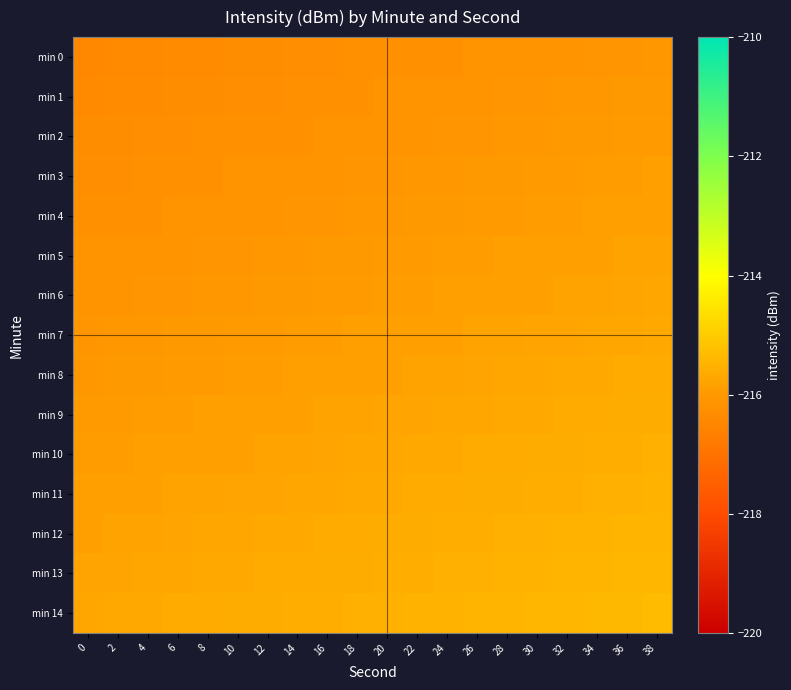

Reading left to right, what are all the values shown in this chart?

min 0: 0=-216.4	2=-216.4	4=-216.4	6=-216.4	8=-216.3	10=-216.3	12=-216.3	14=-216.3	16=-216.3	18=-216.2	20=-216.2	22=-216.2	24=-216.2	26=-216.2	28=-216.1	30=-216.1	32=-216.1	34=-216.1	36=-216.1	38=-216.0
min 1: 0=-216.4	2=-216.4	4=-216.3	6=-216.3	8=-216.3	10=-216.3	12=-216.3	14=-216.2	16=-216.2	18=-216.2	20=-216.2	22=-216.2	24=-216.1	26=-216.1	28=-216.1	30=-216.1	32=-216.1	34=-216.0	36=-216.0	38=-216.0
min 2: 0=-216.3	2=-216.3	4=-216.3	6=-216.3	8=-216.2	10=-216.2	12=-216.2	14=-216.2	16=-216.2	18=-216.1	20=-216.1	22=-216.1	24=-216.1	26=-216.1	28=-216.0	30=-216.0	32=-216.0	34=-216.0	36=-216.0	38=-215.9
min 3: 0=-216.3	2=-216.3	4=-216.2	6=-216.2	8=-216.2	10=-216.2	12=-216.2	14=-216.1	16=-216.1	18=-216.1	20=-216.1	22=-216.1	24=-216.0	26=-216.0	28=-216.0	30=-216.0	32=-216.0	34=-215.9	36=-215.9	38=-215.9
min 4: 0=-216.2	2=-216.2	4=-216.2	6=-216.2	8=-216.1	10=-216.1	12=-216.1	14=-216.1	16=-216.1	18=-216.0	20=-216.0	22=-216.0	24=-216.0	26=-216.0	28=-215.9	30=-215.9	32=-215.9	34=-215.9	36=-215.9	38=-215.8
min 5: 0=-216.2	2=-216.2	4=-216.1	6=-216.1	8=-216.1	10=-216.1	12=-216.1	14=-216.0	16=-216.0	18=-216.0	20=-216.0	22=-216.0	24=-215.9	26=-215.9	28=-215.9	30=-215.9	32=-215.9	34=-215.8	36=-215.8	38=-215.8
min 6: 0=-216.1	2=-216.1	4=-216.1	6=-216.1	8=-216.0	10=-216.0	12=-216.0	14=-216.0	16=-216.0	18=-215.9	20=-215.9	22=-215.9	24=-215.9	26=-215.9	28=-215.8	30=-215.8	32=-215.8	34=-215.8	36=-215.8	38=-215.7
min 7: 0=-216.1	2=-216.1	4=-216.0	6=-216.0	8=-216.0	10=-216.0	12=-216.0	14=-215.9	16=-215.9	18=-215.9	20=-215.9	22=-215.9	24=-215.8	26=-215.8	28=-215.8	30=-215.8	32=-215.8	34=-215.7	36=-215.7	38=-215.7
min 8: 0=-216.0	2=-216.0	4=-216.0	6=-216.0	8=-215.9	10=-215.9	12=-215.9	14=-215.9	16=-215.9	18=-215.8	20=-215.8	22=-215.8	24=-215.8	26=-215.8	28=-215.7	30=-215.7	32=-215.7	34=-215.7	36=-215.7	38=-215.6
min 9: 0=-216.0	2=-216.0	4=-215.9	6=-215.9	8=-215.9	10=-215.9	12=-215.9	14=-215.8	16=-215.8	18=-215.8	20=-215.8	22=-215.8	24=-215.7	26=-215.7	28=-215.7	30=-215.7	32=-215.7	34=-215.6	36=-215.6	38=-215.6
min 10: 0=-215.9	2=-215.9	4=-215.9	6=-215.9	8=-215.8	10=-215.8	12=-215.8	14=-215.8	16=-215.8	18=-215.7	20=-215.7	22=-215.7	24=-215.7	26=-215.7	28=-215.6	30=-215.6	32=-215.6	34=-215.6	36=-215.6	38=-215.5
min 11: 0=-215.9	2=-215.9	4=-215.8	6=-215.8	8=-215.8	10=-215.8	12=-215.8	14=-215.7	16=-215.7	18=-215.7	20=-215.7	22=-215.7	24=-215.6	26=-215.6	28=-215.6	30=-215.6	32=-215.6	34=-215.5	36=-215.5	38=-215.5
min 12: 0=-215.8	2=-215.8	4=-215.8	6=-215.8	8=-215.7	10=-215.7	12=-215.7	14=-215.7	16=-215.7	18=-215.6	20=-215.6	22=-215.6	24=-215.6	26=-215.6	28=-215.5	30=-215.5	32=-215.5	34=-215.5	36=-215.5	38=-215.4
min 13: 0=-215.8	2=-215.8	4=-215.7	6=-215.7	8=-215.7	10=-215.7	12=-215.7	14=-215.6	16=-215.6	18=-215.6	20=-215.6	22=-215.6	24=-215.5	26=-215.5	28=-215.5	30=-215.5	32=-215.5	34=-215.4	36=-215.4	38=-215.4
min 14: 0=-215.7	2=-215.7	4=-215.7	6=-215.7	8=-215.6	10=-215.6	12=-215.6	14=-215.6	16=-215.6	18=-215.5	20=-215.5	22=-215.5	24=-215.5	26=-215.5	28=-215.4	30=-215.4	32=-215.4	34=-215.4	36=-215.4	38=-215.3